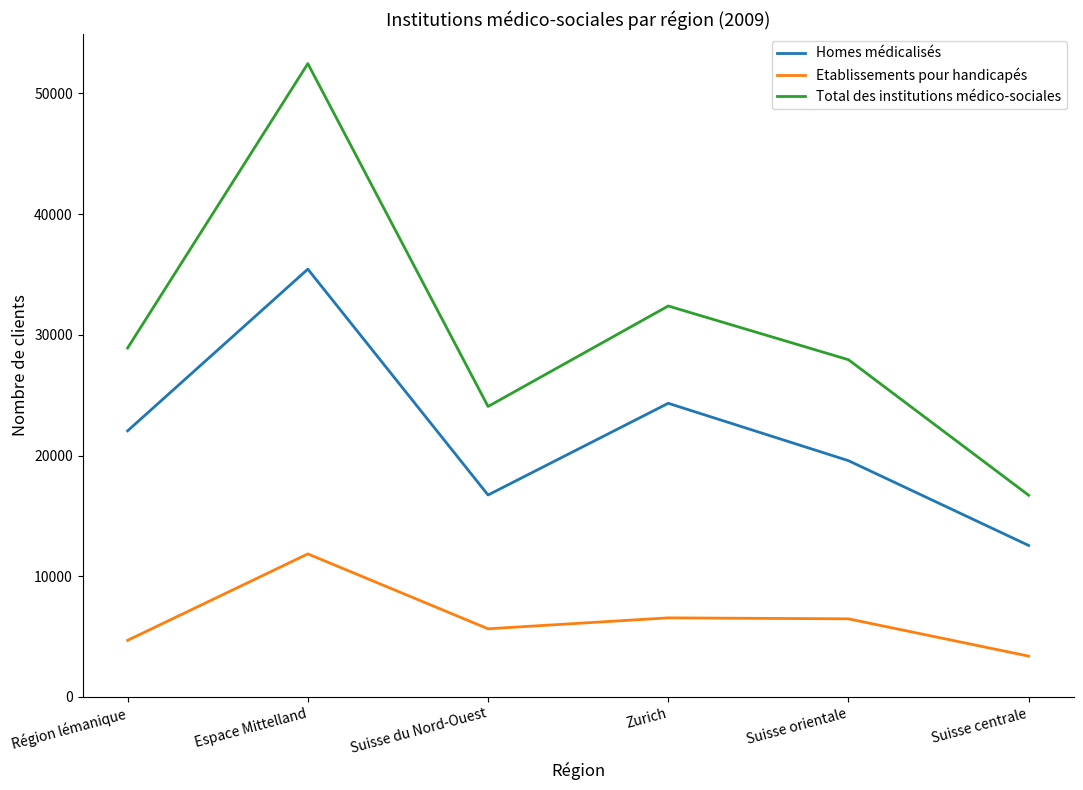

True or false: Homes médicalisés and Etablissements pour handicapés cross at least once.

False